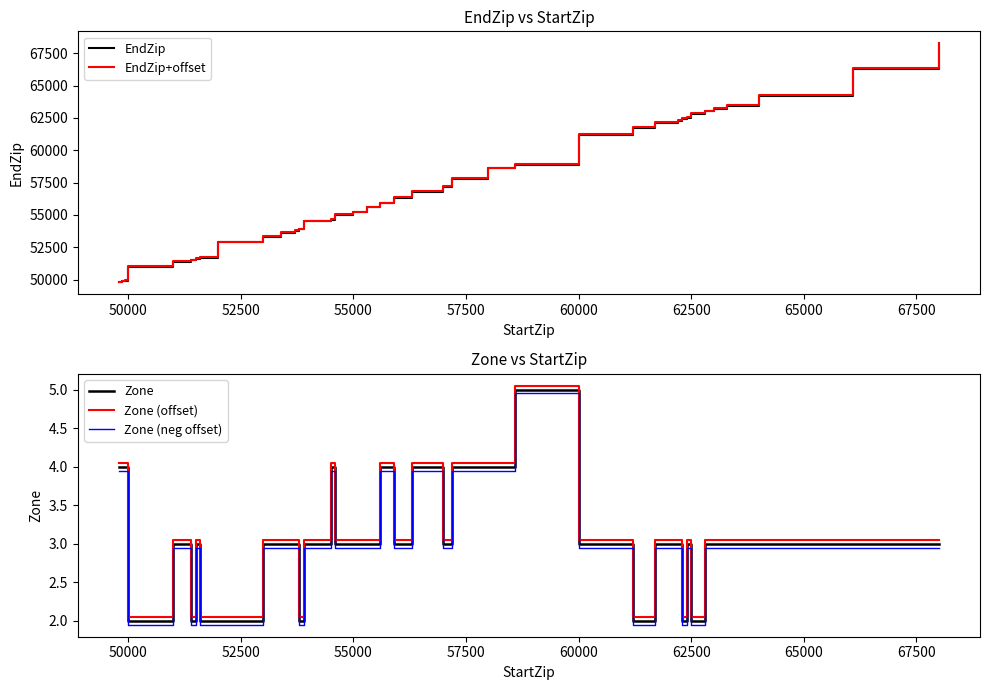

True or false: Zone (neg offset) and Zone cross at least once.

False